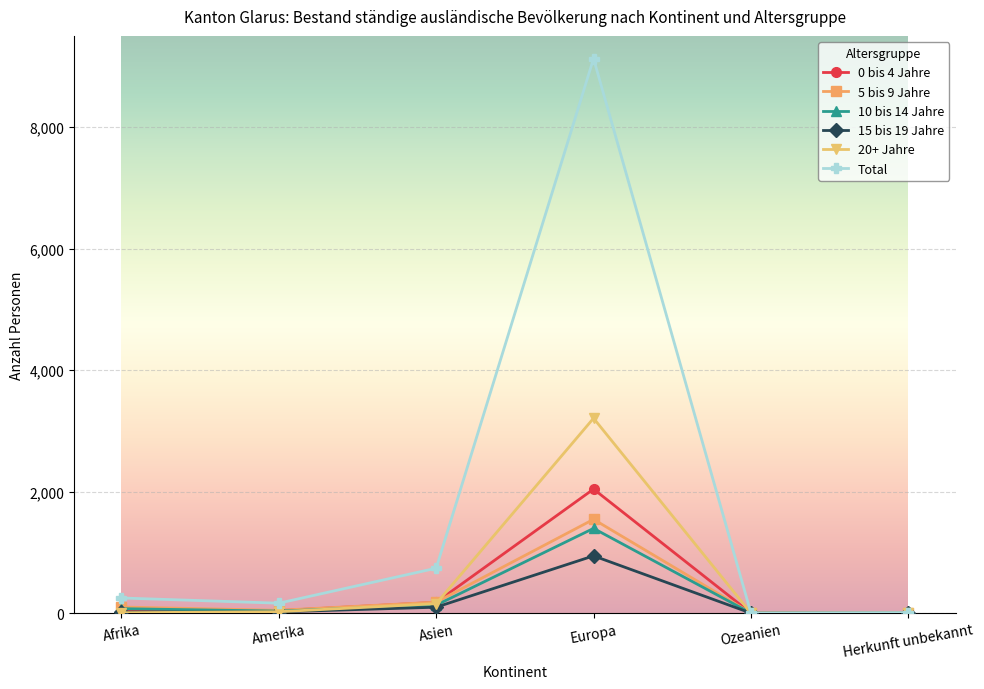

How many interior local peaks does the Total series have?

1